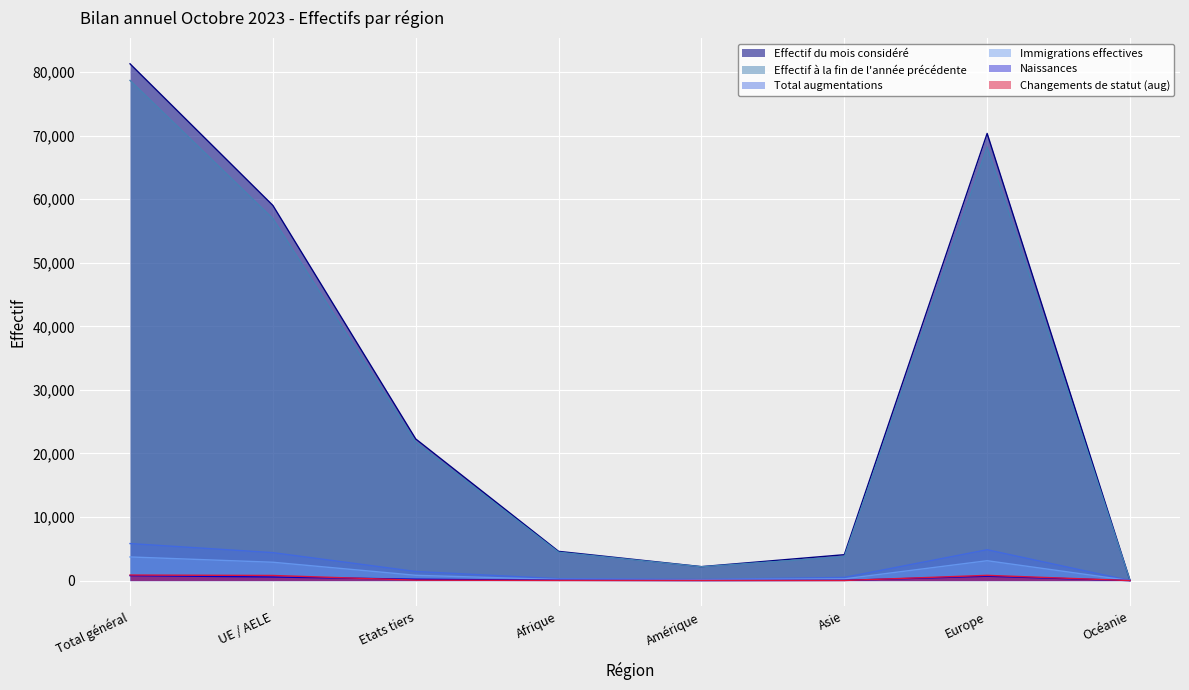

What is the difference between the Changements de statut (aug) values at Asie and Europe?

810